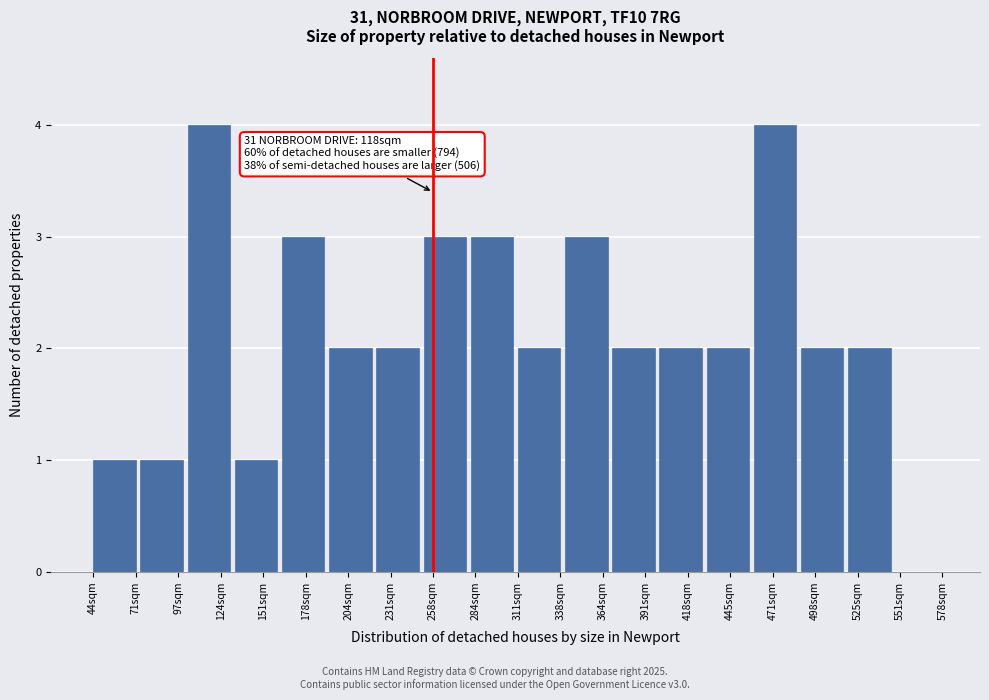

Reading left to right, list all the values displayed in this chart.

44sqm=1	97sqm=1	124sqm=4	151sqm=1	178sqm=3	204sqm=2	231sqm=2	258sqm=3	284sqm=3	311sqm=2	364sqm=3	391sqm=2	418sqm=2	445sqm=2	471sqm=4	498sqm=2	525sqm=2	551sqm=0